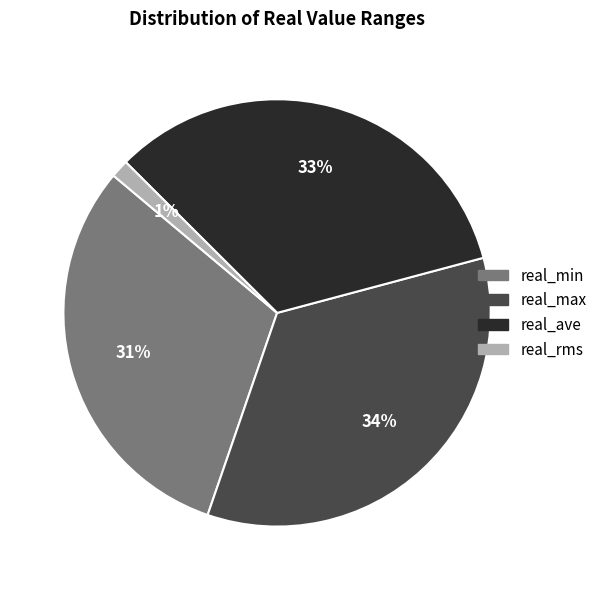

The real_max slice represents 46% of the pie. True or false?

False